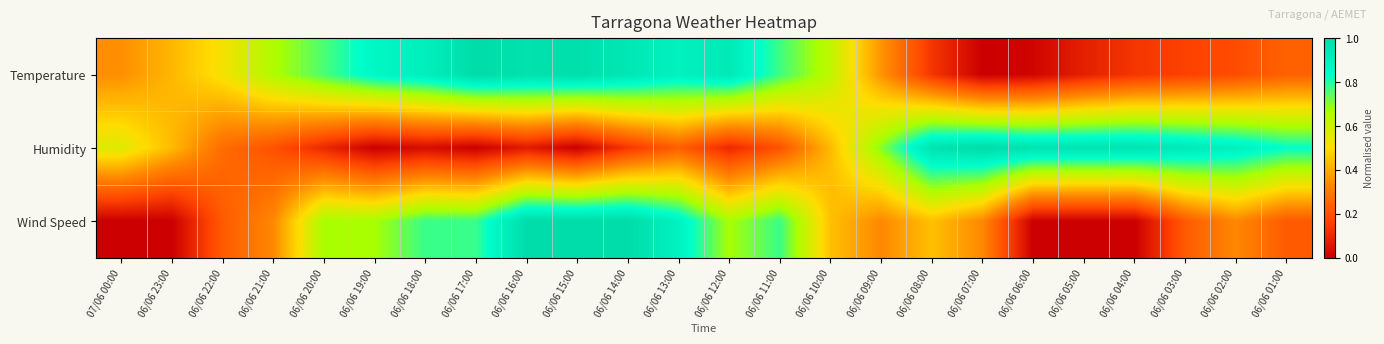

Reading left to right, what are all the values shown in this chart?

Temperature: 07/06 00:00=0.3	06/06 23:00=0.4	06/06 22:00=0.5	06/06 21:00=0.7	06/06 20:00=0.8	06/06 19:00=0.9	06/06 18:00=0.9	06/06 17:00=1.0	06/06 16:00=1.0	06/06 15:00=1.0	06/06 14:00=0.9	06/06 13:00=0.9	06/06 12:00=0.9	06/06 11:00=0.8	06/06 10:00=0.6	06/06 09:00=0.4	06/06 08:00=0.1	06/06 07:00=0.0	06/06 06:00=0.0	06/06 05:00=0.1	06/06 04:00=0.1	06/06 03:00=0.2	06/06 02:00=0.2	06/06 01:00=0.2
Humidity: 07/06 00:00=0.6	06/06 23:00=0.4	06/06 22:00=0.3	06/06 21:00=0.2	06/06 20:00=0.1	06/06 19:00=0.0	06/06 18:00=0.0	06/06 17:00=0.0	06/06 16:00=0.1	06/06 15:00=0.0	06/06 14:00=0.1	06/06 13:00=0.2	06/06 12:00=0.1	06/06 11:00=0.2	06/06 10:00=0.4	06/06 09:00=0.7	06/06 08:00=1.0	06/06 07:00=1.0	06/06 06:00=1.0	06/06 05:00=1.0	06/06 04:00=1.0	06/06 03:00=0.9	06/06 02:00=0.9	06/06 01:00=0.8
Wind Speed: 07/06 00:00=0.0	06/06 23:00=0.0	06/06 22:00=0.2	06/06 21:00=0.3	06/06 20:00=0.7	06/06 19:00=0.7	06/06 18:00=0.8	06/06 17:00=0.8	06/06 16:00=1.0	06/06 15:00=1.0	06/06 14:00=1.0	06/06 13:00=0.9	06/06 12:00=0.7	06/06 11:00=0.8	06/06 10:00=0.4	06/06 09:00=0.3	06/06 08:00=0.4	06/06 07:00=0.3	06/06 06:00=0.0	06/06 05:00=0.0	06/06 04:00=0.0	06/06 03:00=0.2	06/06 02:00=0.3	06/06 01:00=0.2